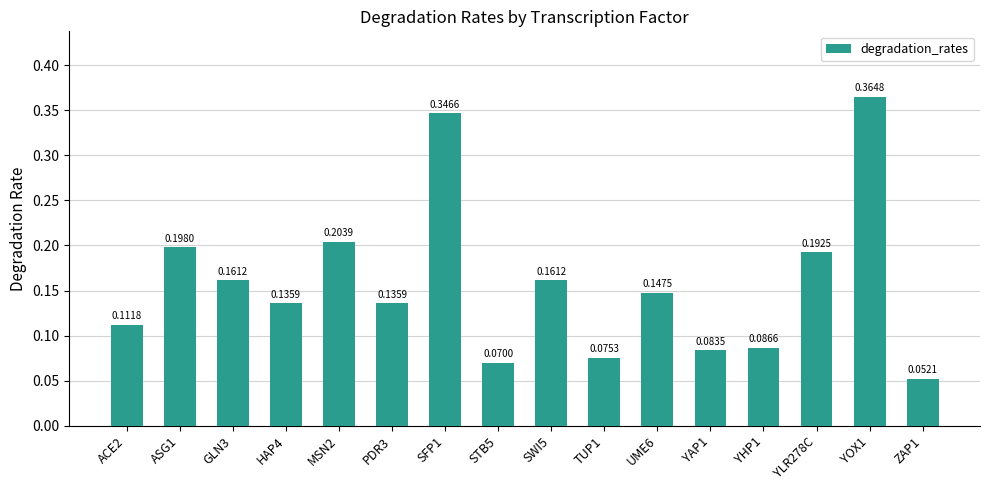

Which has a higher value, YAP1 or ZAP1?

YAP1